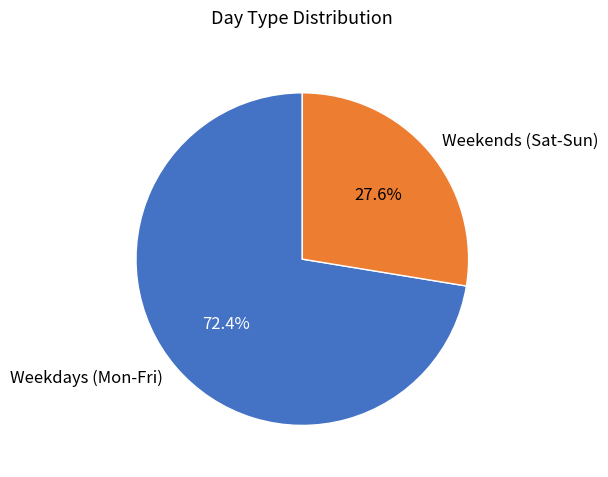

What is the majority slice?

Weekdays (Mon-Fri)